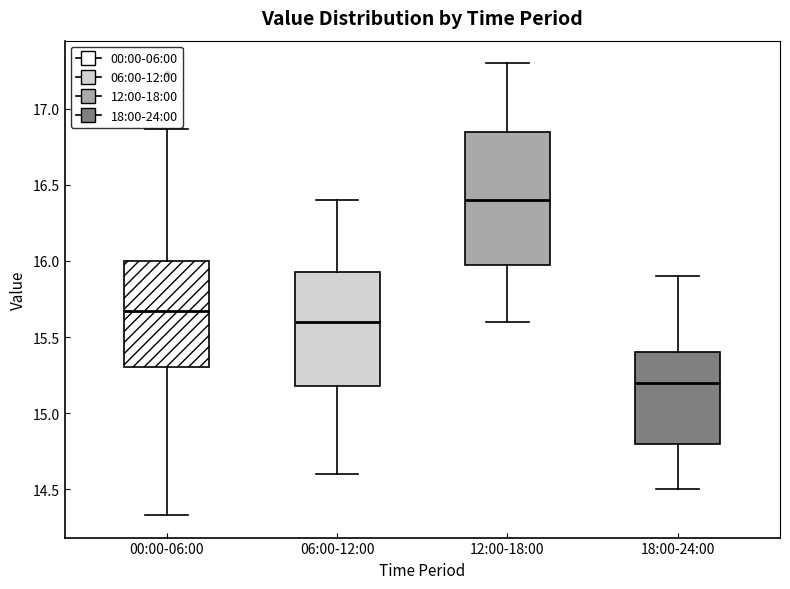

Reading left to right, transcribe this box plot: for each box, give where its median line is, the range the box spans, and where its two whiskers end, as read against the y-axis. The values are not printed on the chart, so give them approximately, as read against the axis.

00:00-06:00: median 15.65, box 15.30 to 16.00, whiskers 14.35 to 16.85
06:00-12:00: median 15.60, box 15.20 to 15.95, whiskers 14.60 to 16.40
12:00-18:00: median 16.40, box 16.00 to 16.85, whiskers 15.60 to 17.30
18:00-24:00: median 15.20, box 14.80 to 15.40, whiskers 14.50 to 15.90